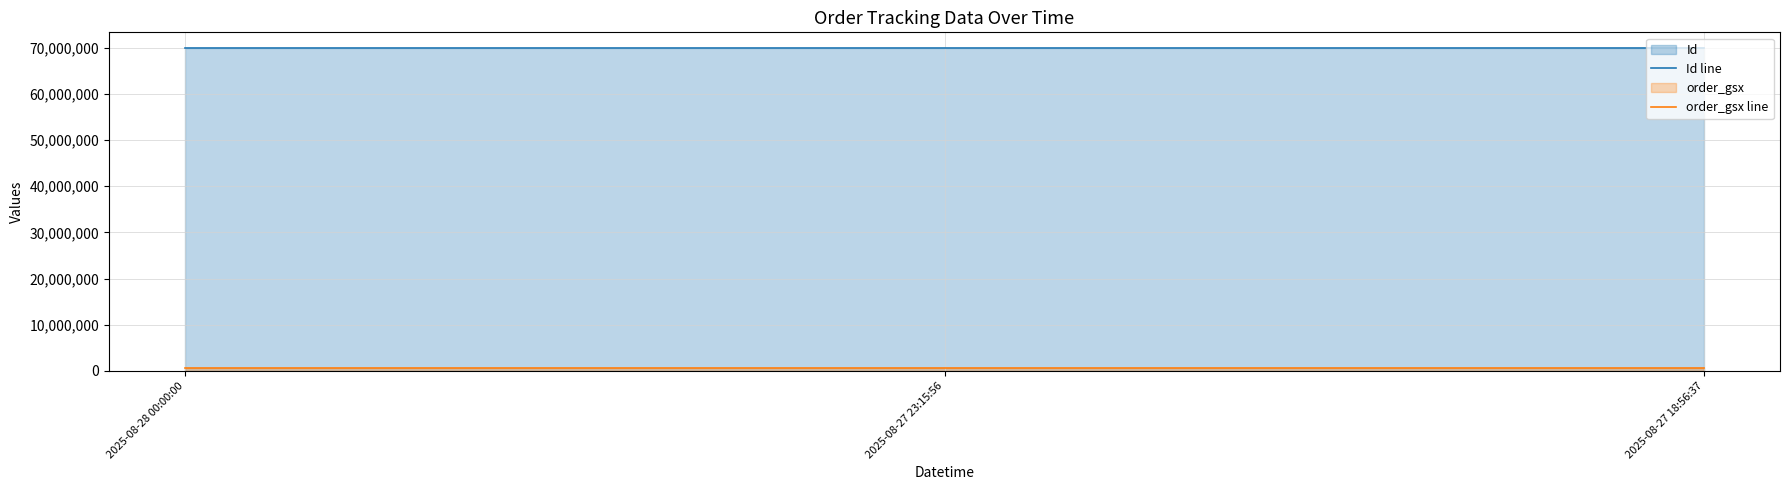

The value of Id line at 2025-08-28 00:00:00 is 69856778. True or false?

True